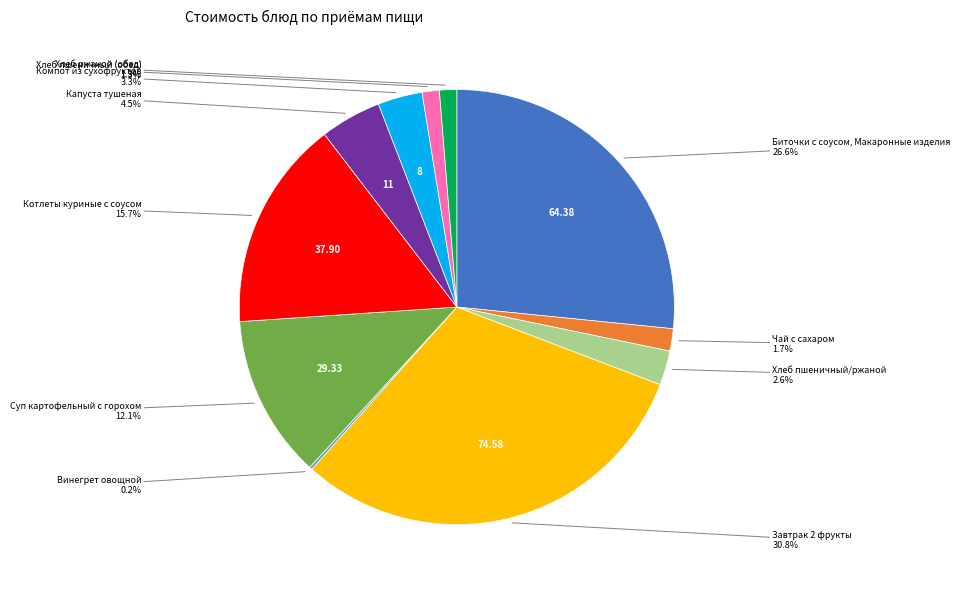

Is there a majority slice in this chart?

No